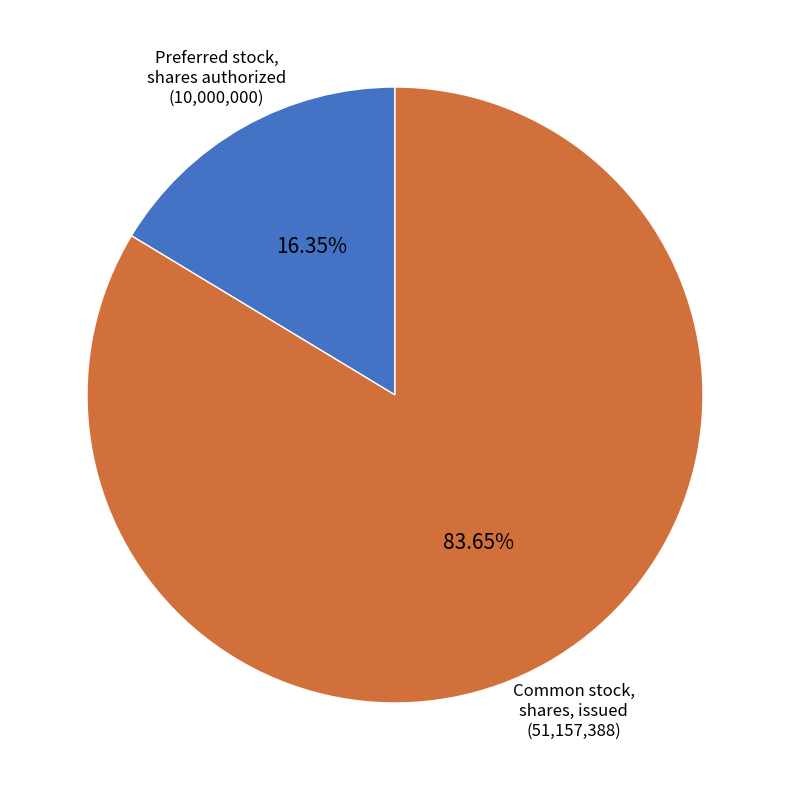

Is there any slice that represents more than half of the pie?

Yes